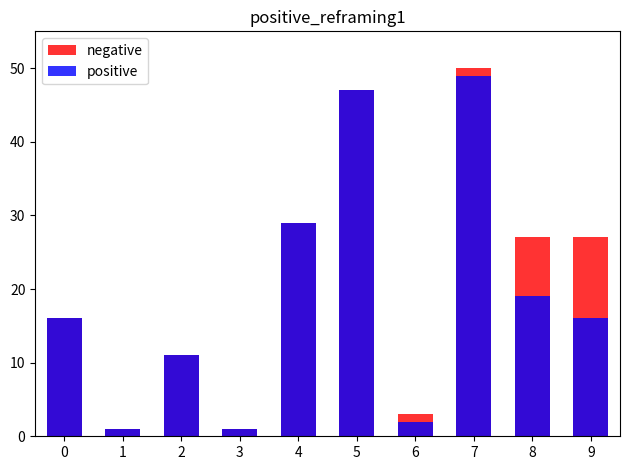

What is the value of the negative bar at the 8th from the left?

50